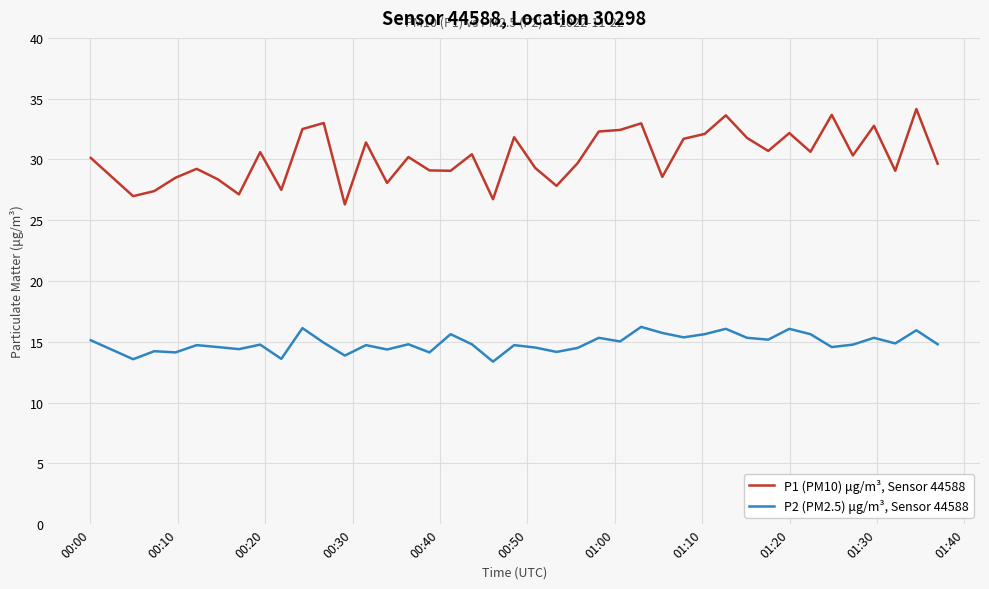

Rank the series by their average value, from lowest to highest.

P2 (PM2.5) μg/m³, Sensor 44588, P1 (PM10) μg/m³, Sensor 44588